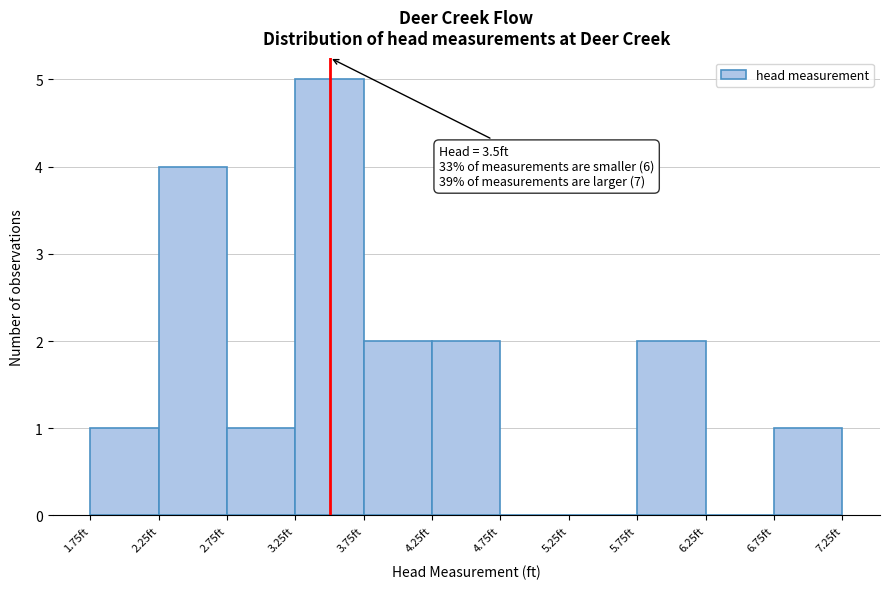

Over which range of the x-axis is the bar tallest?

3.25 to 3.75